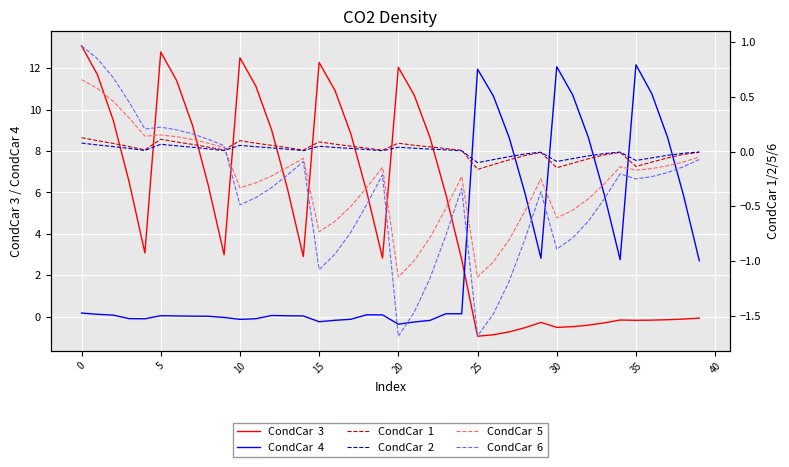

True or false: CondCar  2 has more than 1 interior local peaks.

True